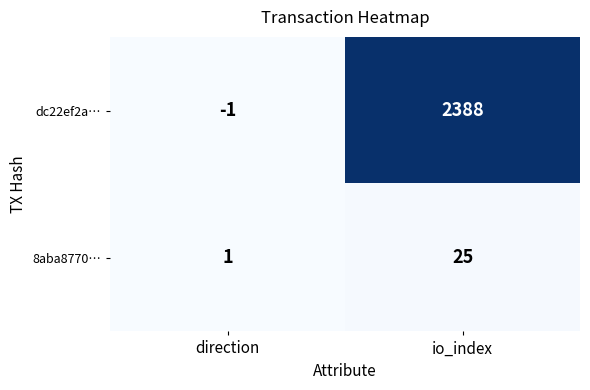

The value of dc22ef2a… at io_index is 2388. True or false?

True